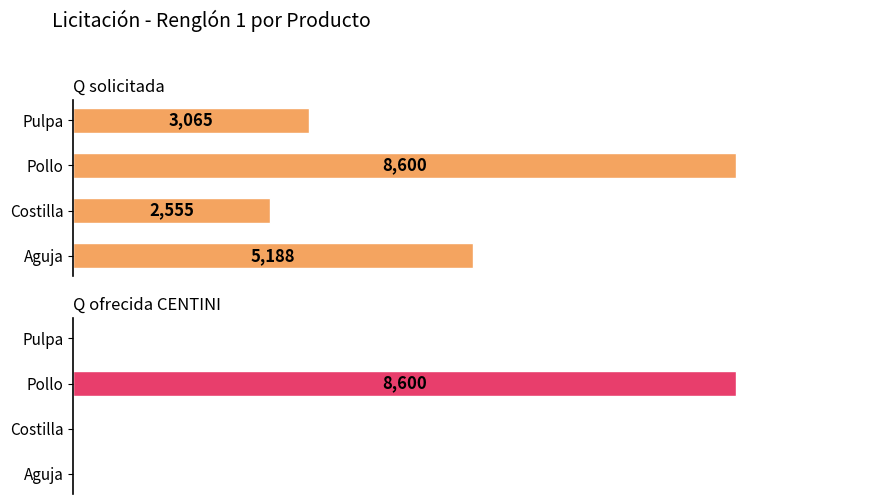

What is the difference between the second highest and minimum values in the Q solicitada series?

2633